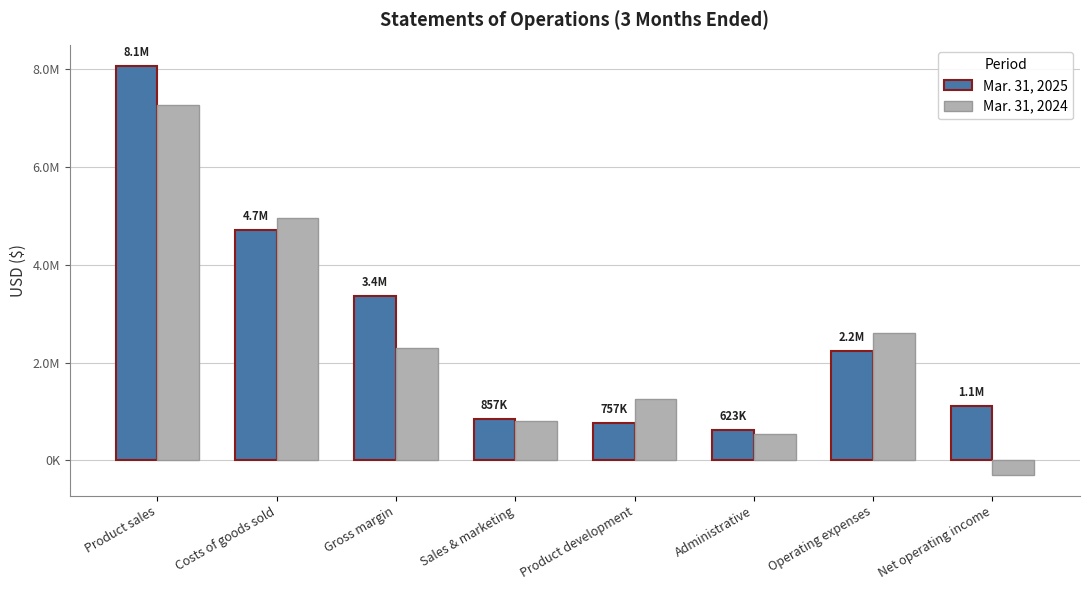

Are the bars grouped side by side (vs. stacked)?

Yes